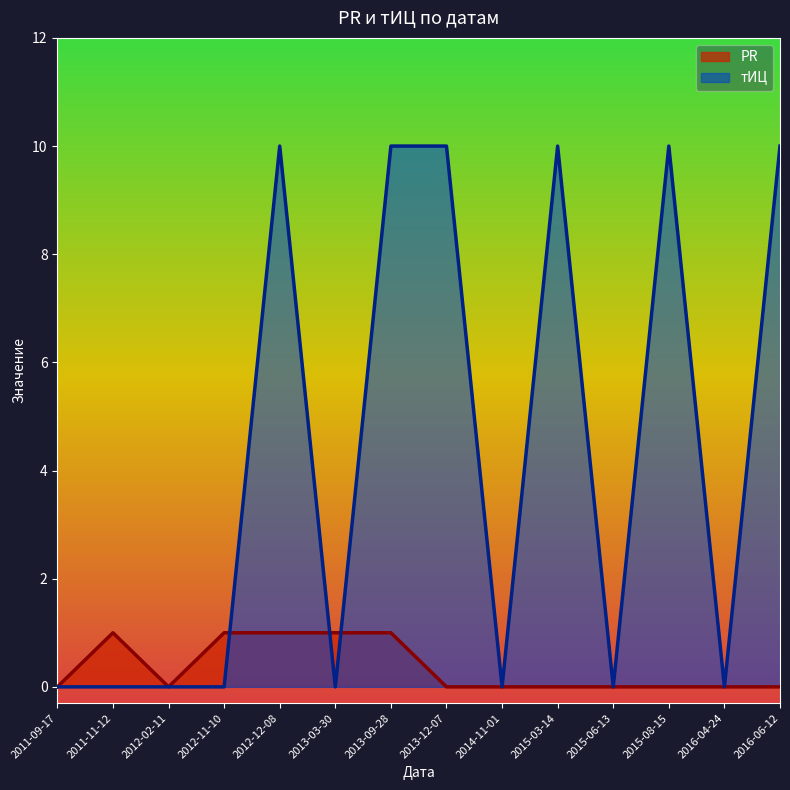

Count the number of categories in the chart.

14